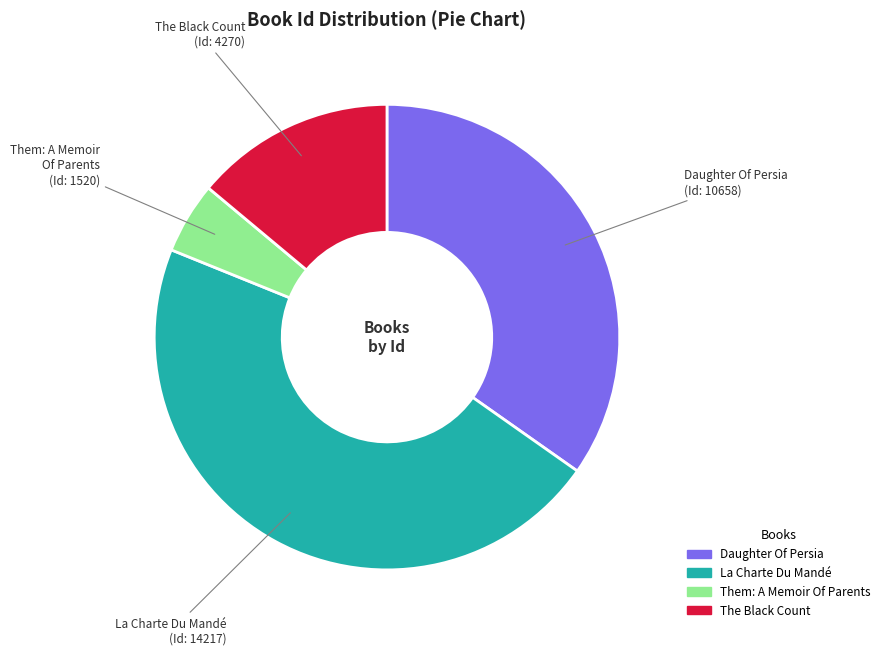

Which has a higher value, Them: A Memoir Of Parents or The Black Count?

The Black Count